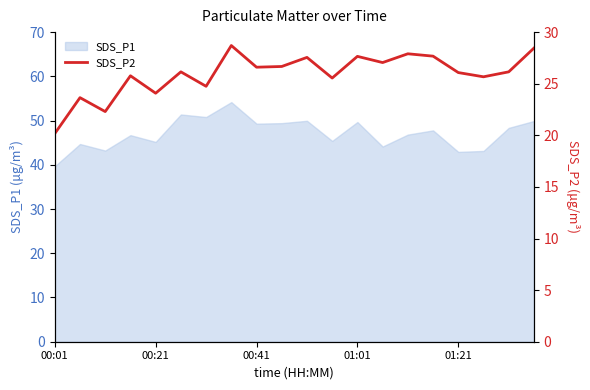

At which category does the chart reach its minimum across all series?

00:01